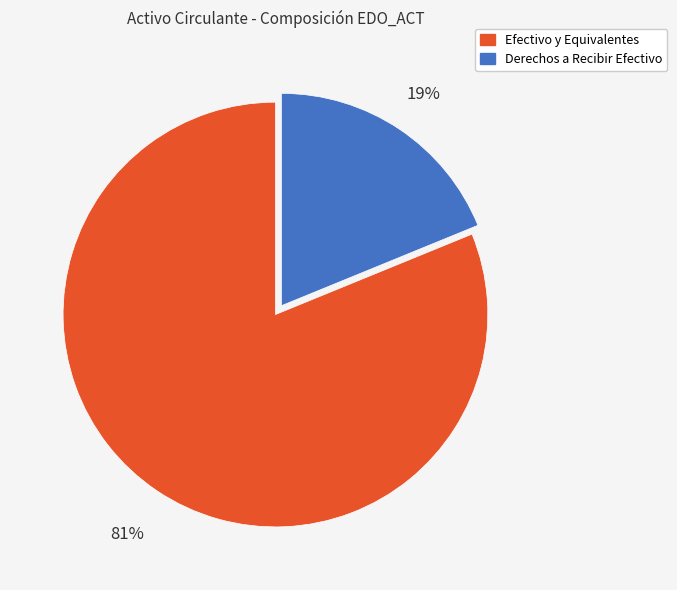

Is Efectivo y Equivalentes the majority of the pie?

Yes